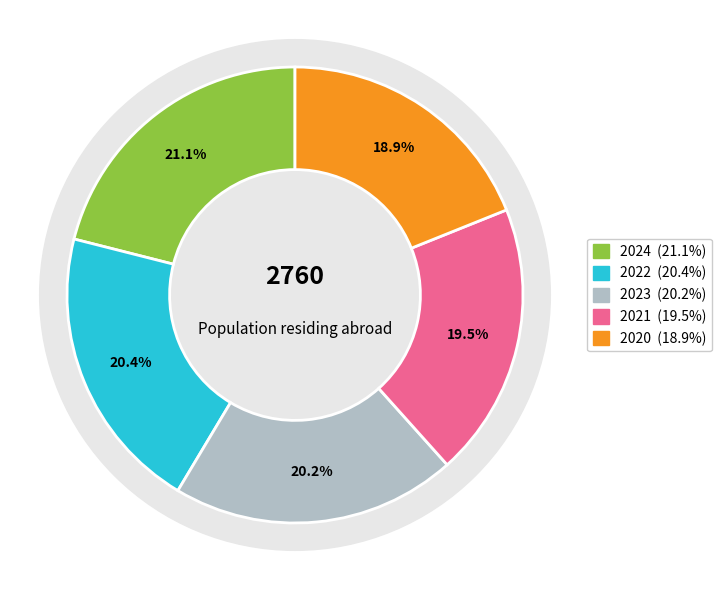

Is 2019 the majority of the pie?

No